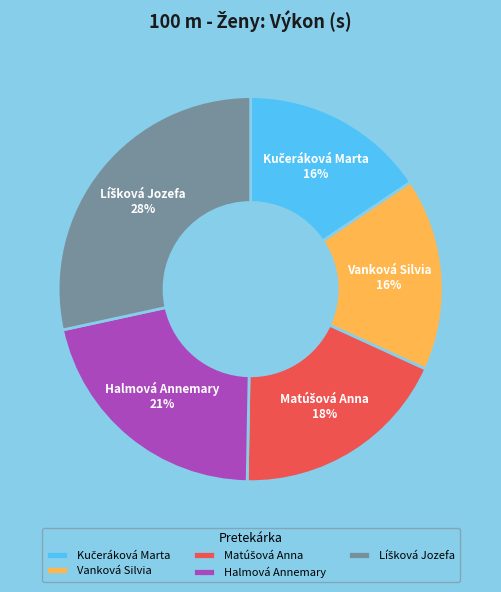

How many slices are in this pie chart?

5